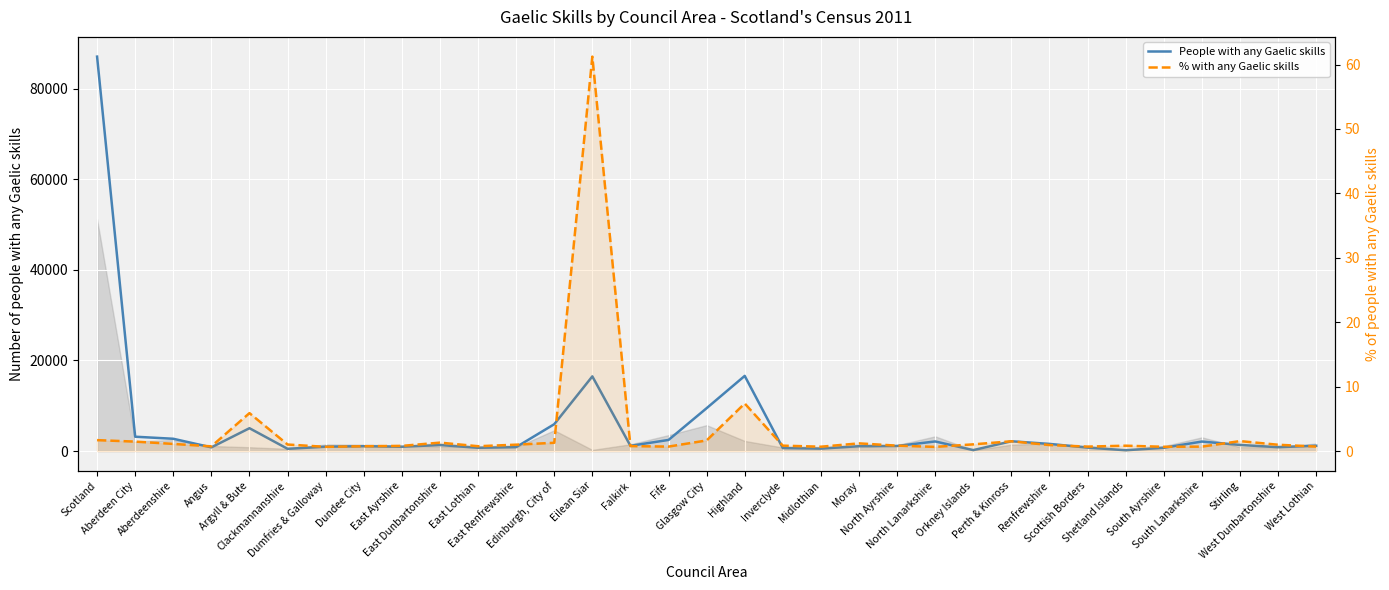

How many interior local valleys does the % with any Gaelic skills series have?

8